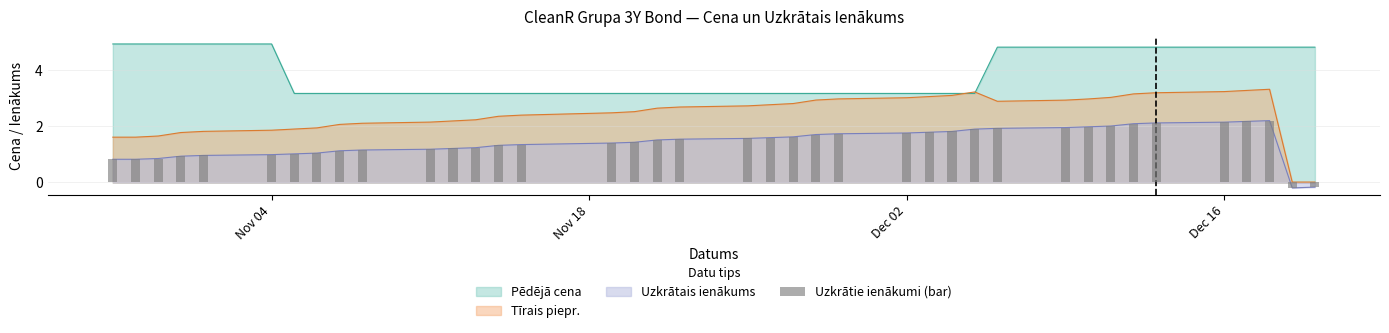

How many negative values does the Uzkrātais ienākums series have?

2